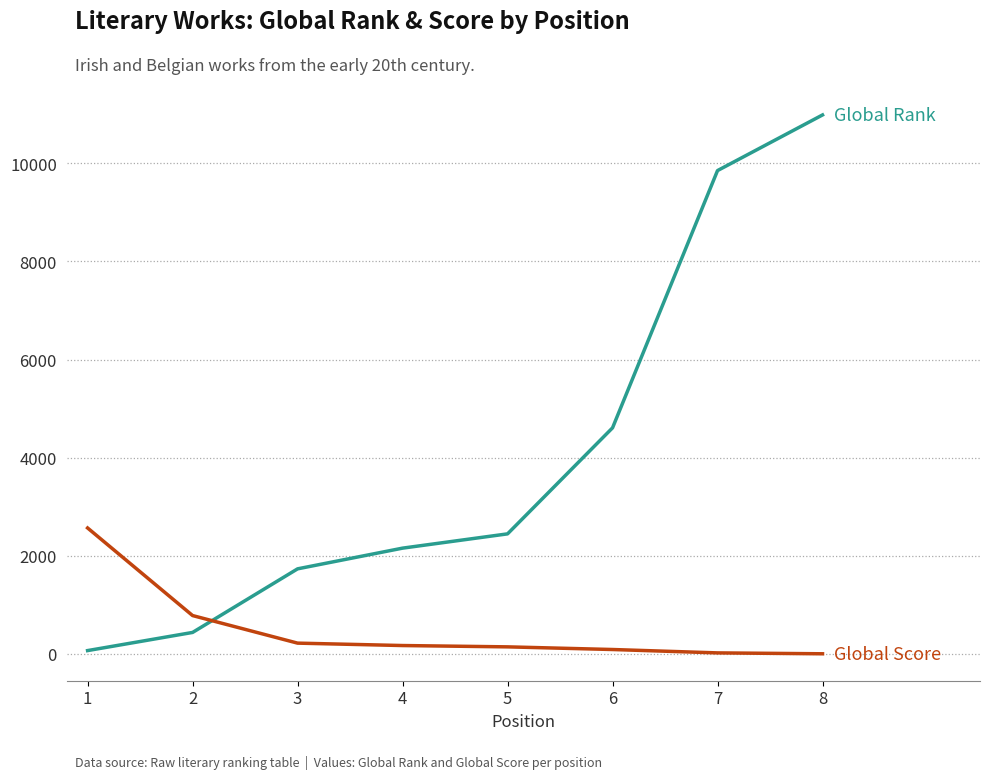

At which category is the sum across all series the highest?

8